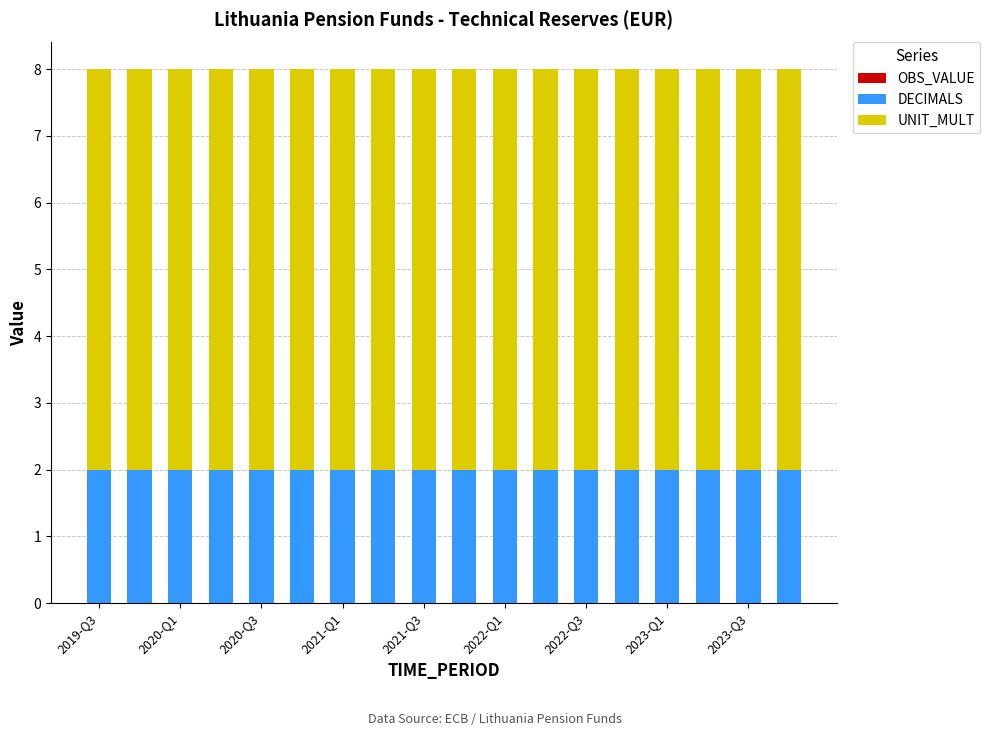

What is the sum of all DECIMALS values?

36